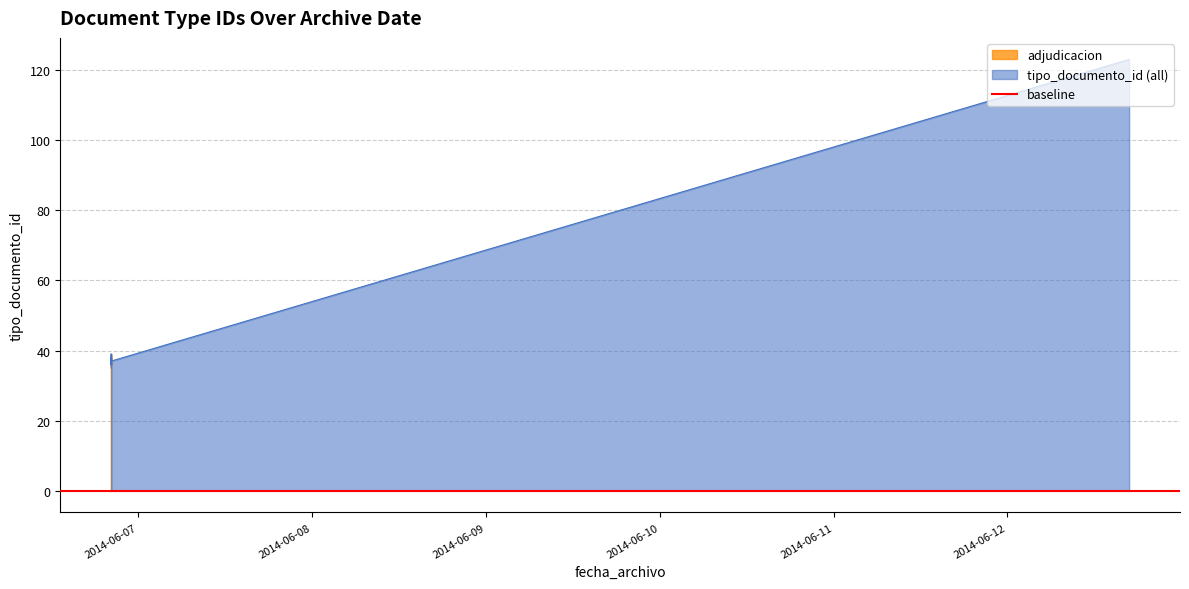

Which label corresponds to the largest value in the chart?

2014-06-12 16:47:39